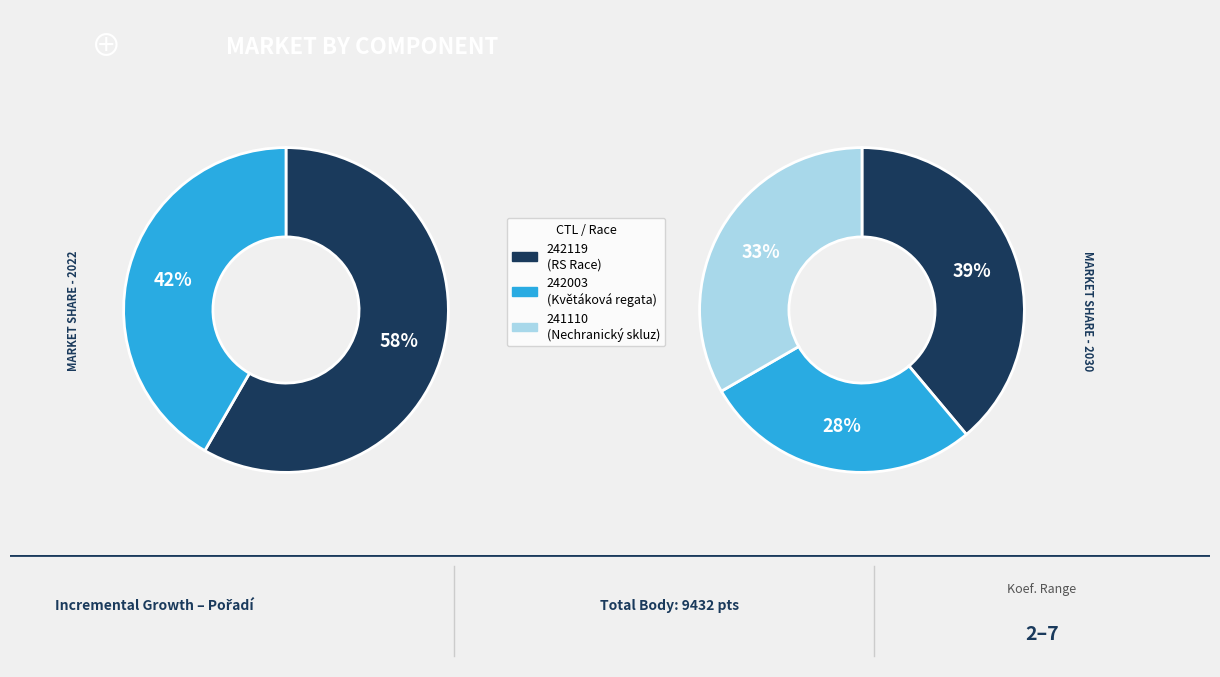

Is the sum of 241110 and 242003 greater than half?

Yes